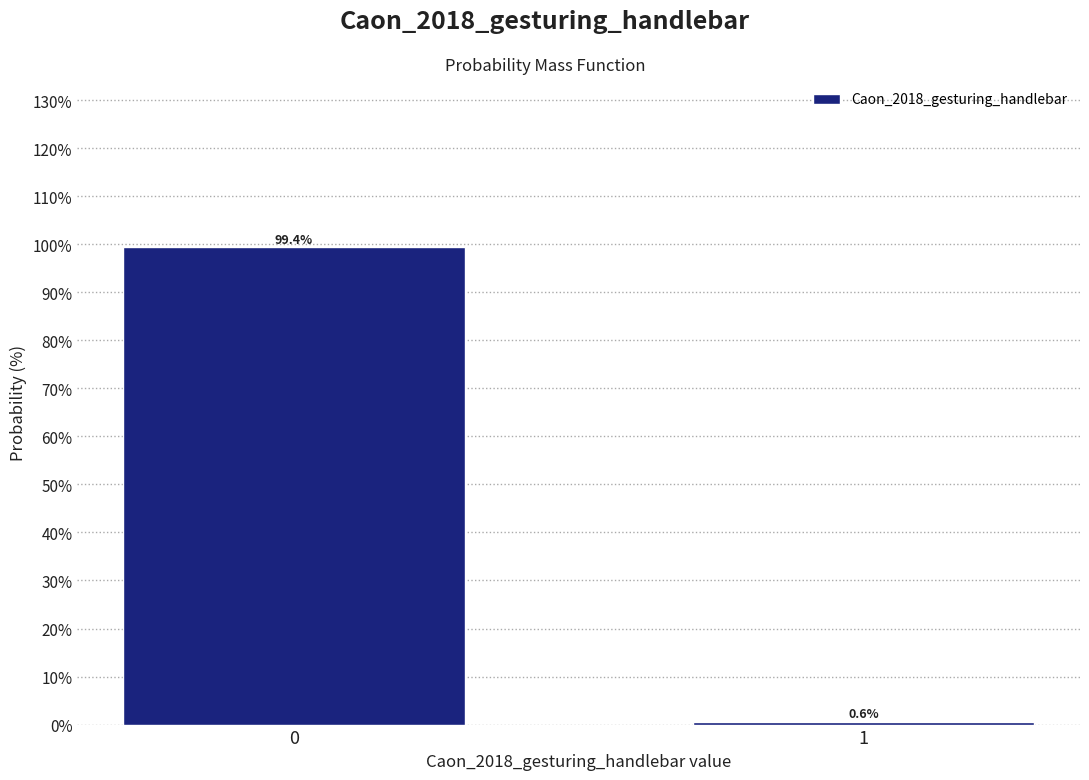

Reading left to right, transcribe all the data shown in this chart.

0=99.4	1=0.6